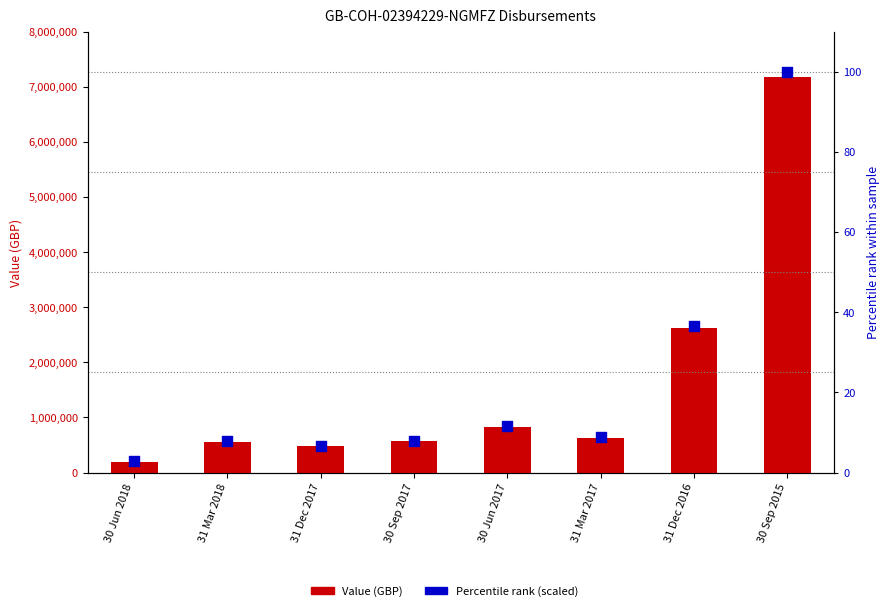

Which series has the widest spread of Y values?

Value (GBP)